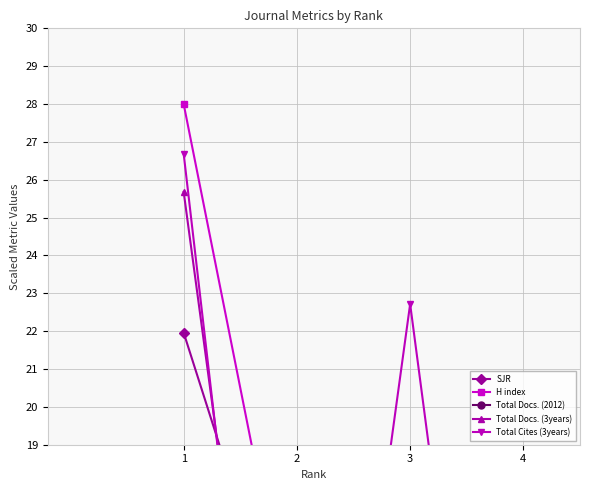

Reading left to right, transcribe all the data shown in this chart.

SJR: 1=22.0	2=12.6	3=7.6	4=3.6
H index: 1=28.0	2=13.0	3=7.8	4=7.0
Total Docs. (2012): 1=8.4	2=0.0	3=3.2	4=3.0
Total Docs. (3years): 1=25.7	2=3.5	3=5.8	4=11.9
Total Cites (3years): 1=26.7	2=0.9	3=22.7	4=0.0